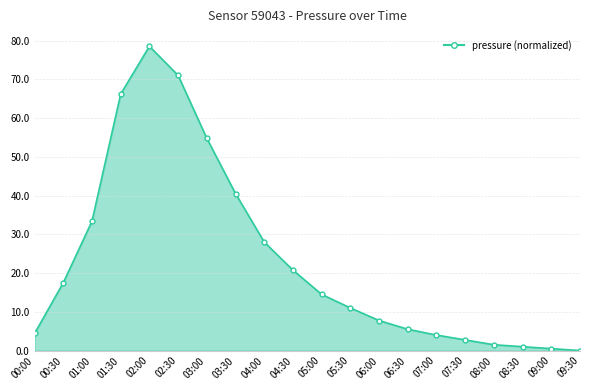

True or false: the data shows 4.4 at 00:00.

True